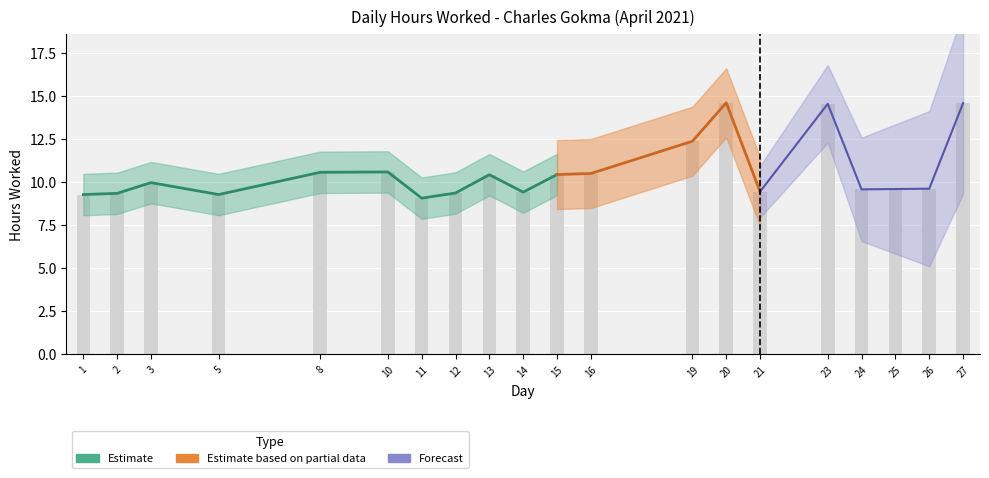

Rank the categories by value from lowest to highest.

11, 1, 5, 2, 12, 14, 21, 24, 25, 26, 3, 13, 15, 16, 8, 10, 19, 23, 27, 20